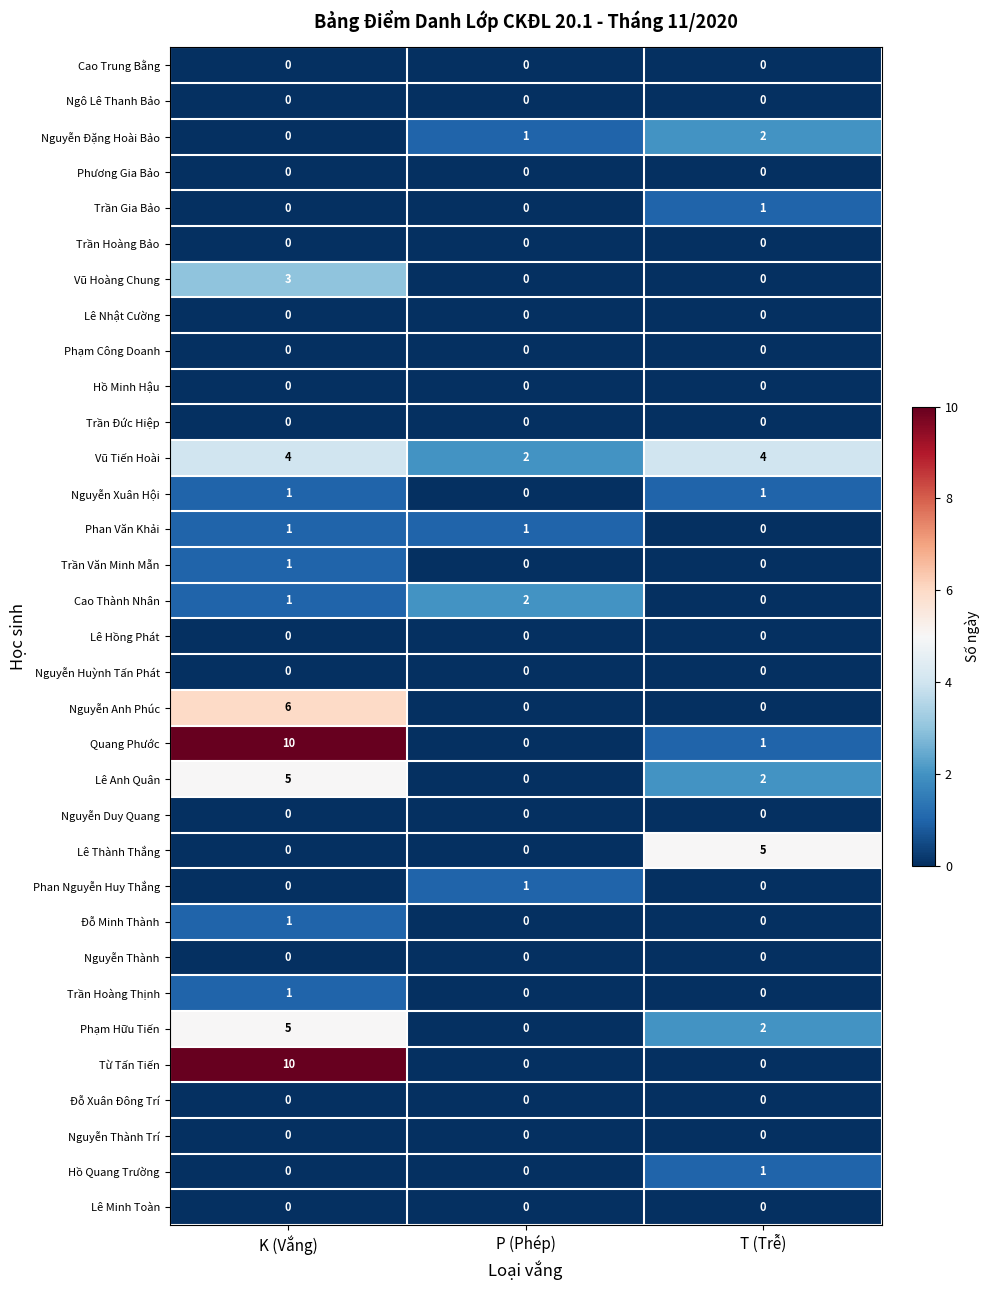

What is the spread (max minus min) of values at P (Phép)?

2